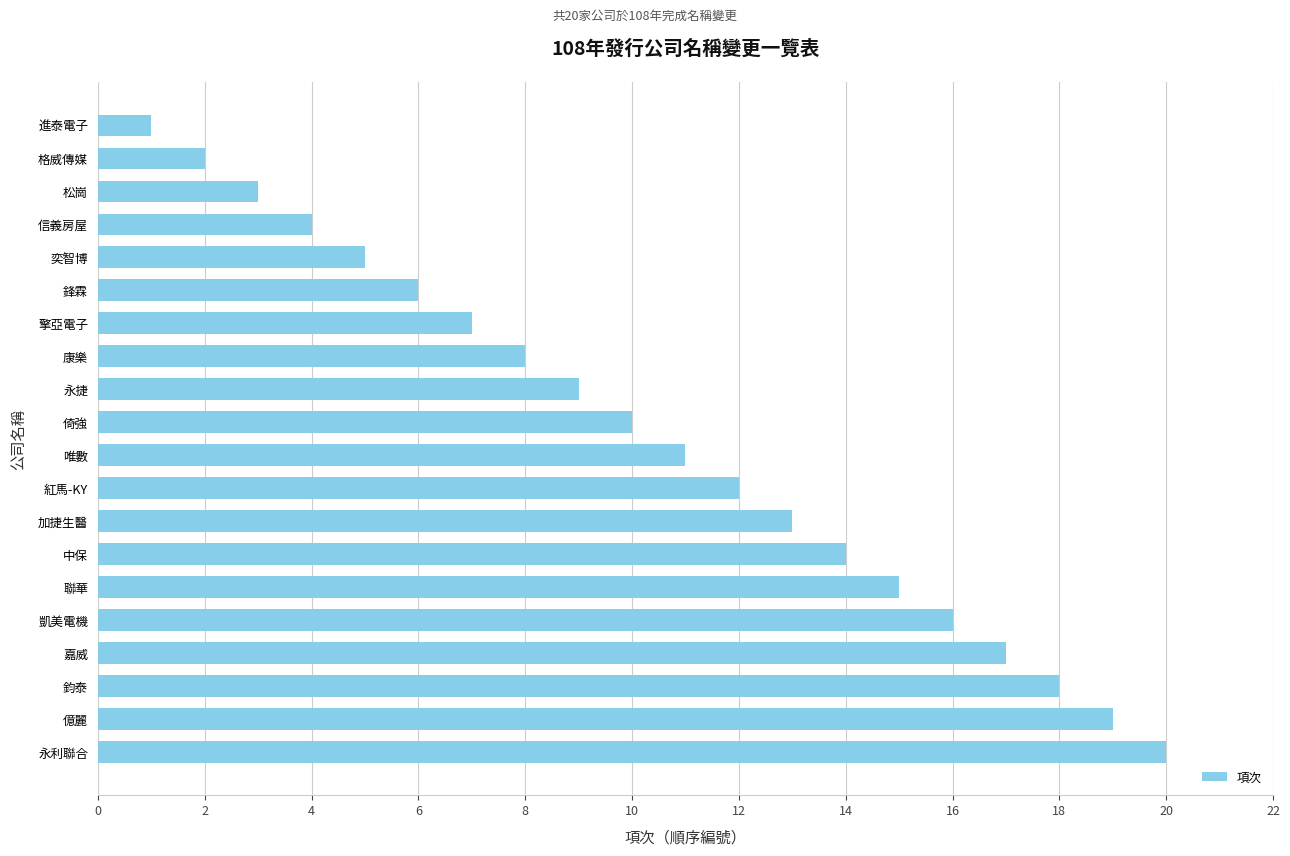

True or false: the data shows 13 at 倚強.

False